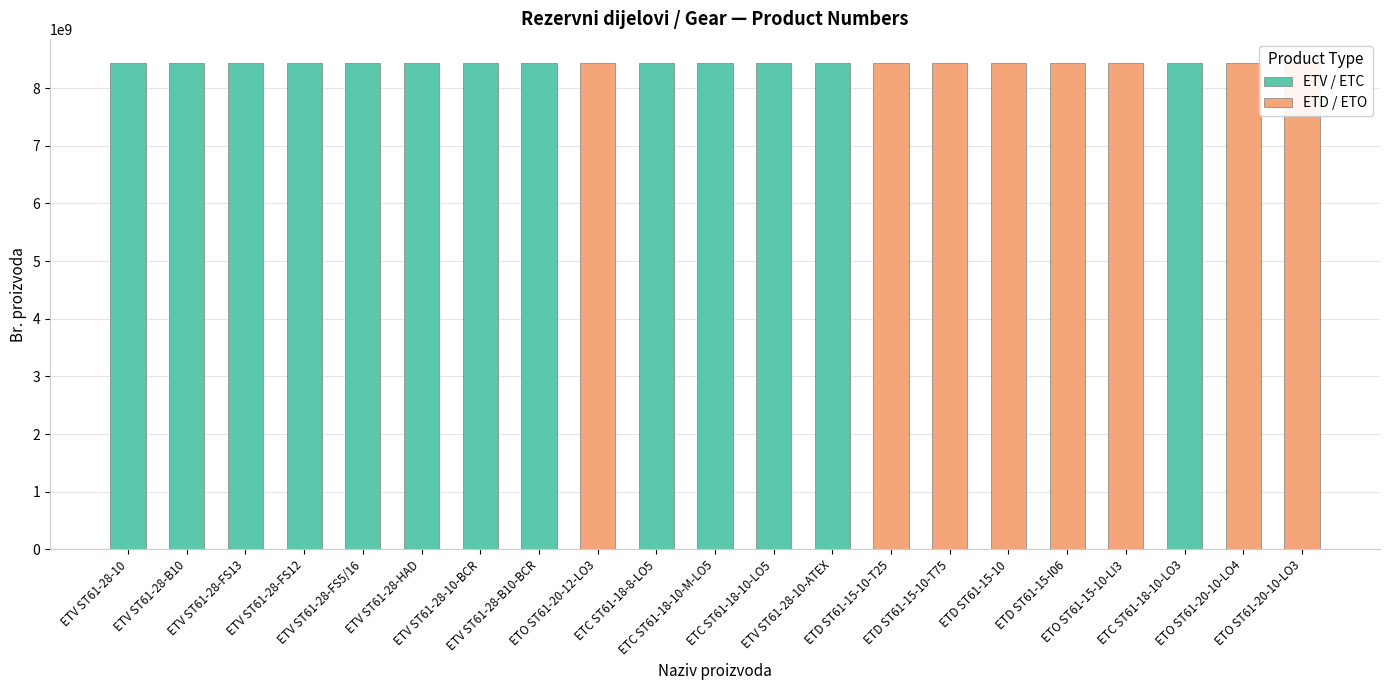

At which label is the value closest to 8433217110?

ETD ST61-15-I06